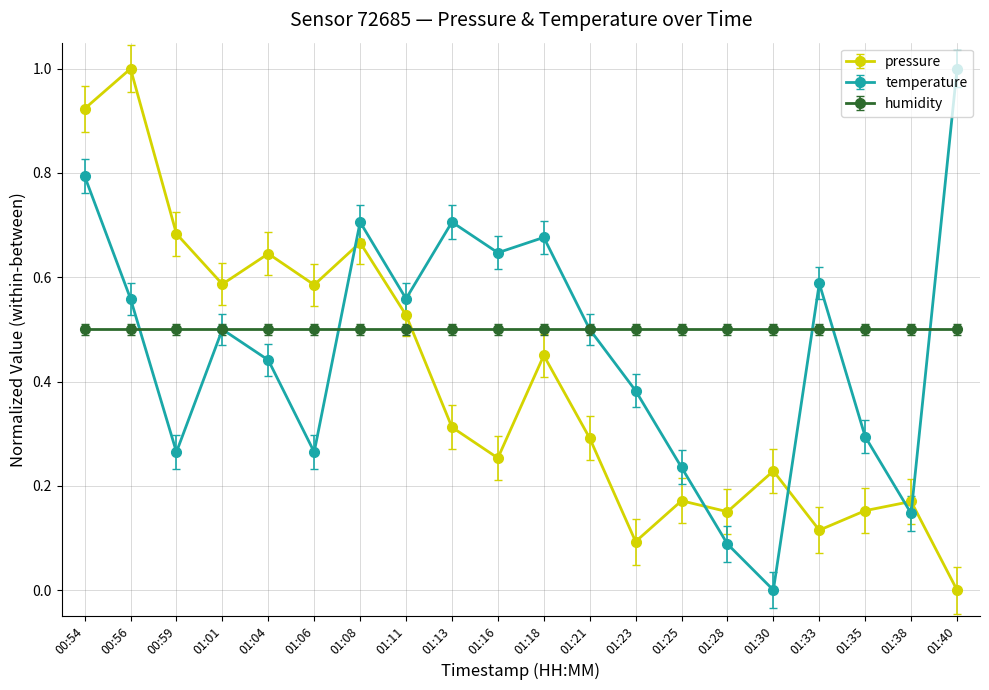

Does the chart display data point markers on the line(s)?

Yes